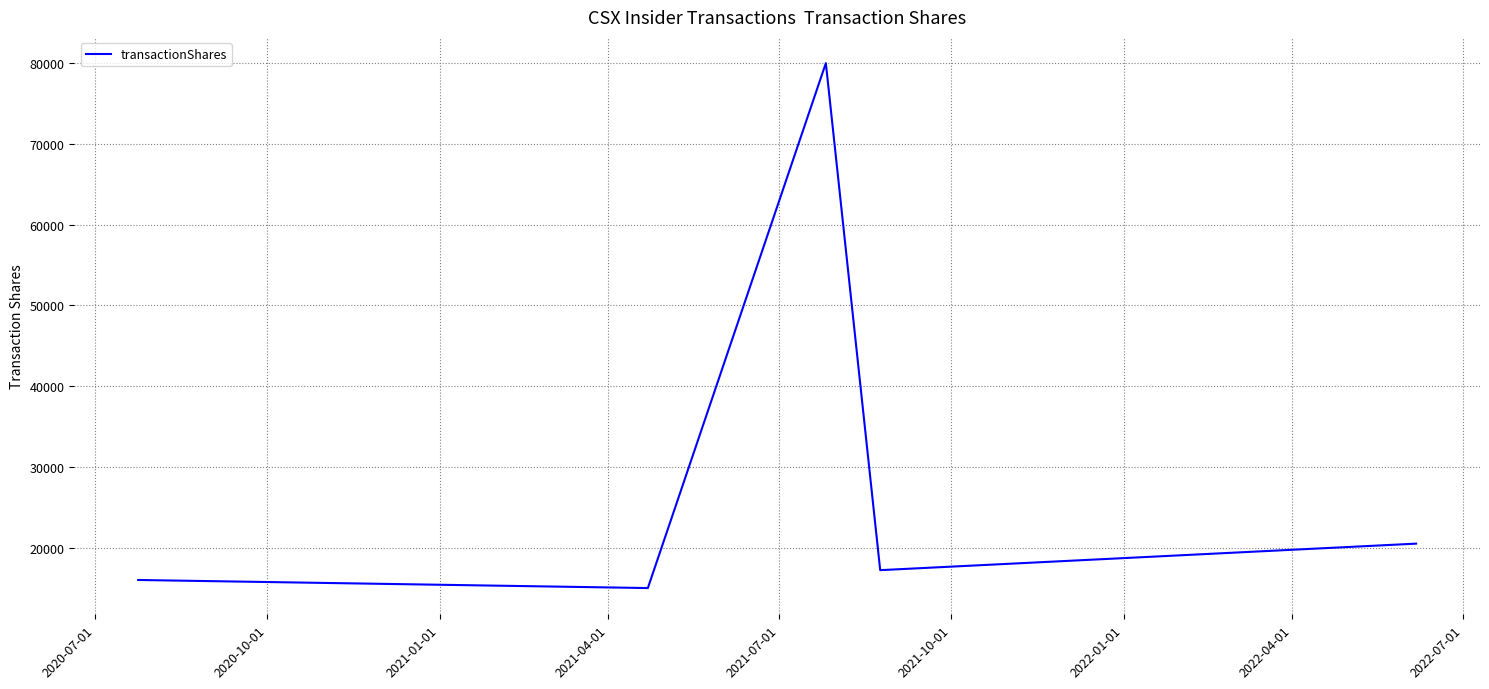

What is the average value?

29743